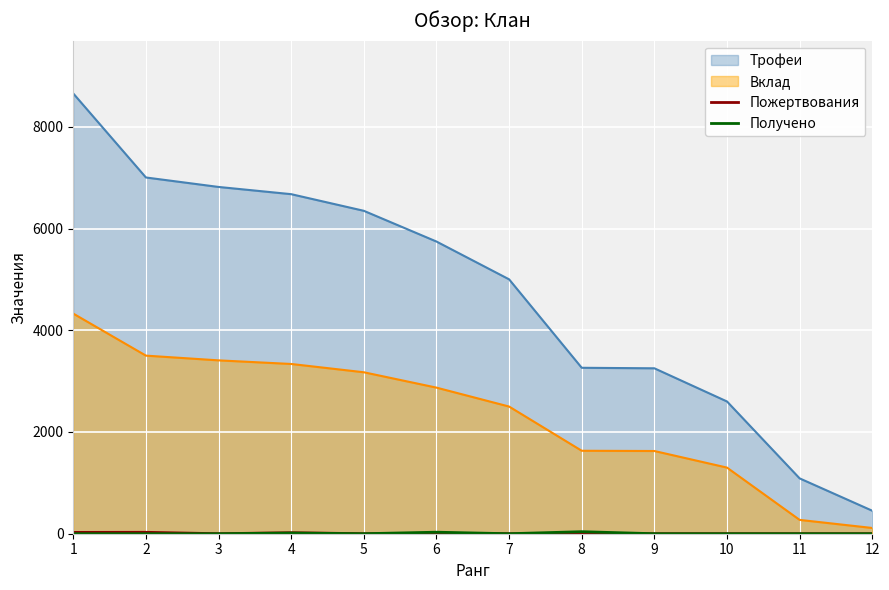

True or false: Пожертвования and Получено intersect in this chart.

False